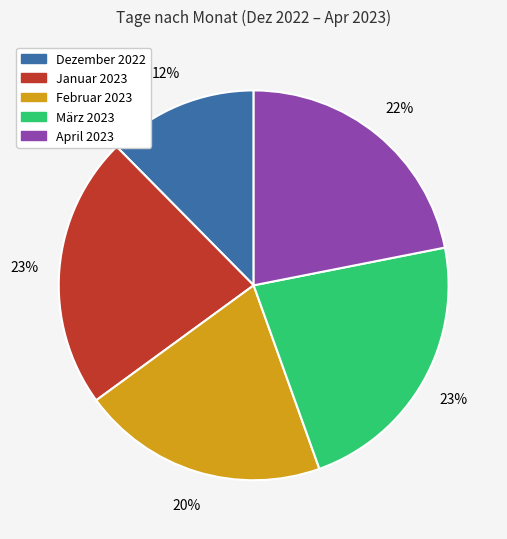

To the nearest percent, what is the difference between the Februar 2023 and Dezember 2022 slice percentages?

8%